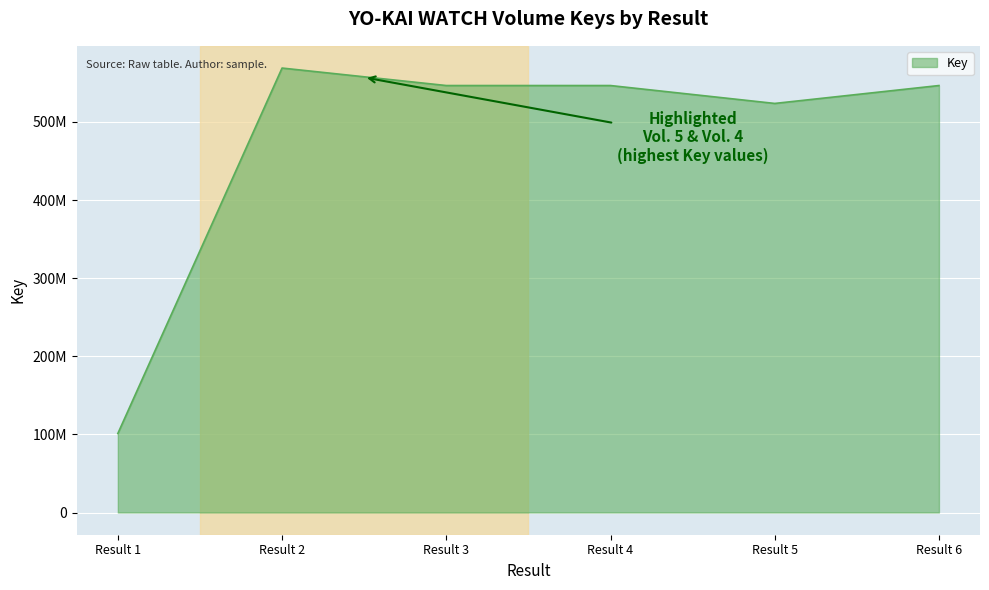

Is this an area chart (filled region under the line)?

Yes